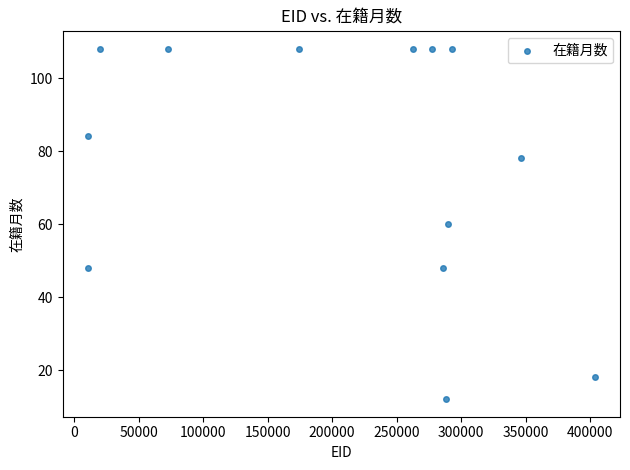

What is the range of X values (max minus min)?

392648